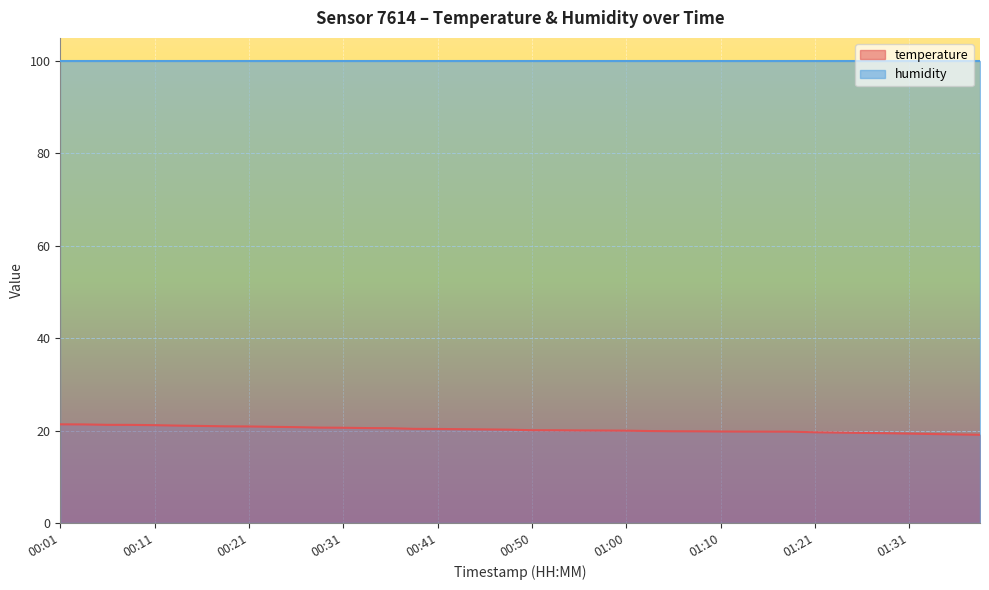

Does the chart display data point markers on the line(s)?

No